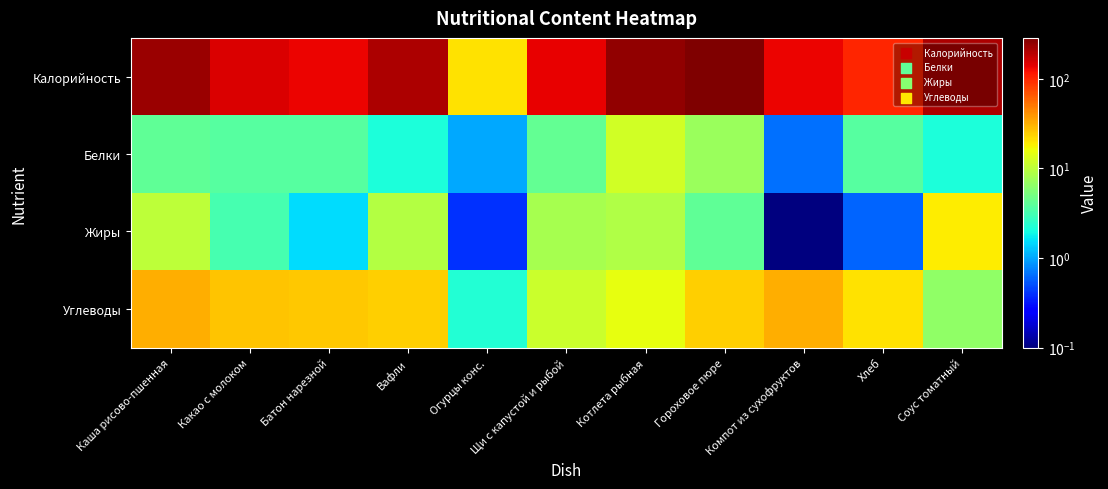

Reading left to right, list all the values displayed in this chart.

Калорийность: Каша рисово-пшенная=234.4	Какао с молоком=150.8	Батон нарезной=132.5	Вафли=208.0	Огурцы конс.=21.0	Щи с капустой и рыбой=137.0	Котлета рыбная=250.0	Гороховое пюре=286.9	Компот из сухофруктов=133.0	Хлеб=102.6	Соус томатный=205.5
Белки: Каша рисово-пшенная=4.2	Какао с молоком=3.7	Батон нарезной=3.8	Вафли=2.1	Огурцы конс.=1.0	Щи с капустой и рыбой=4.3	Котлета рыбная=12.2	Гороховое пюре=7.3	Компот из сухофруктов=0.7	Хлеб=3.7	Соус томатный=2.1
Жиры: Каша рисово-пшенная=10.0	Какао с молоком=3.2	Батон нарезной=1.5	Вафли=9.1	Огурцы конс.=0.4	Щи с капустой и рыбой=8.2	Котлета рыбная=8.9	Гороховое пюре=4.1	Компот из сухофруктов=0.1	Хлеб=0.6	Соус томатный=19.1
Углеводы: Каша рисово-пшенная=31.9	Какао с молоком=26.7	Батон нарезной=25.5	Вафли=24.0	Огурцы конс.=2.3	Щи с капустой и рыбой=11.5	Котлета рыбная=14.9	Гороховое пюре=23.9	Компот из сухофруктов=32.0	Хлеб=20.6	Соус томатный=6.6